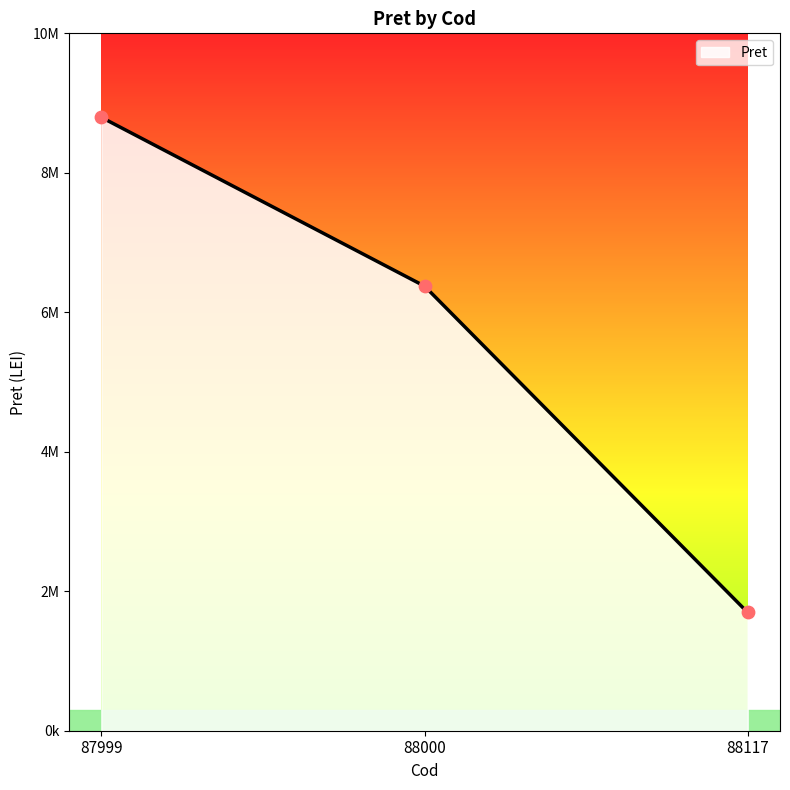

Which has a higher value, 88117 or 87999?

87999